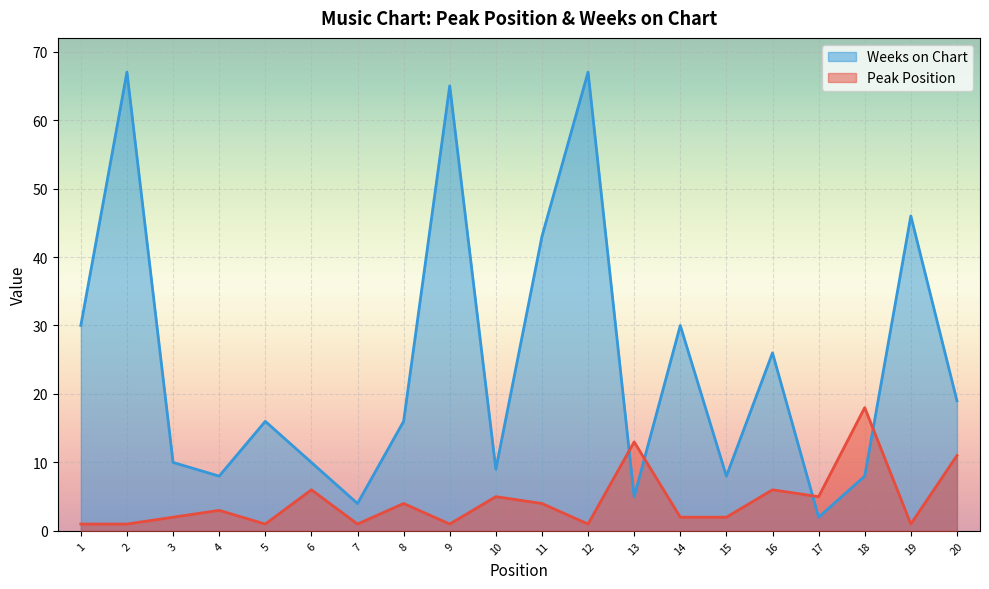

How many intersections are there between Weeks on Chart and Peak Position?

4